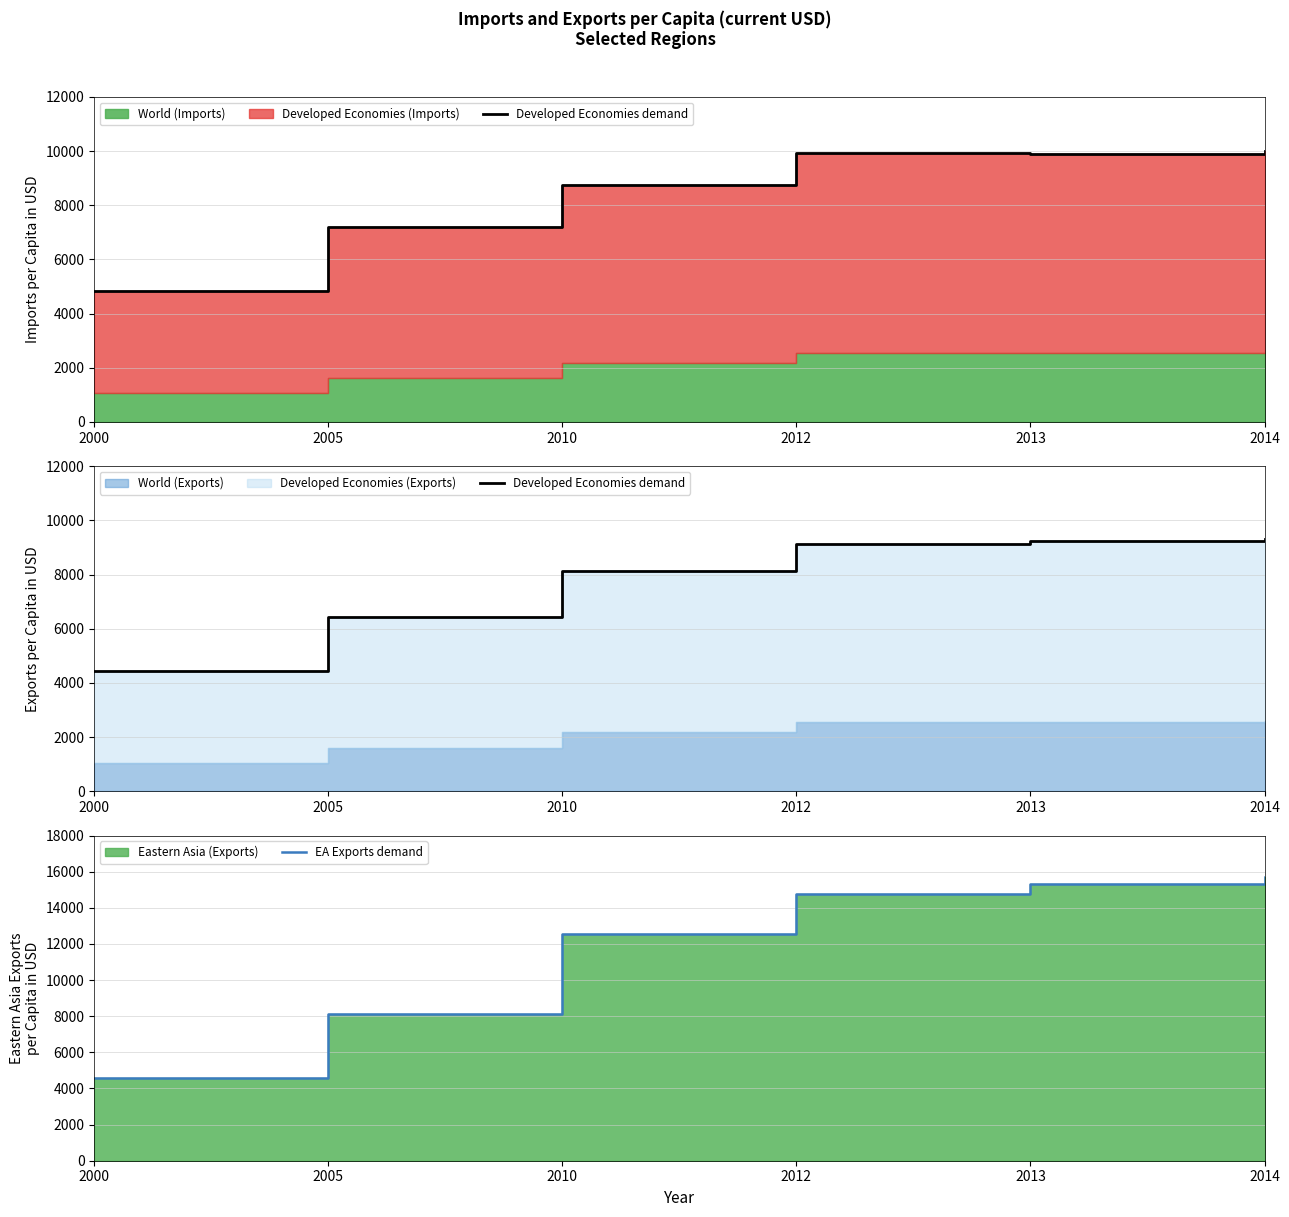

At which label is Developed Economies demand closest to 6883?

2005